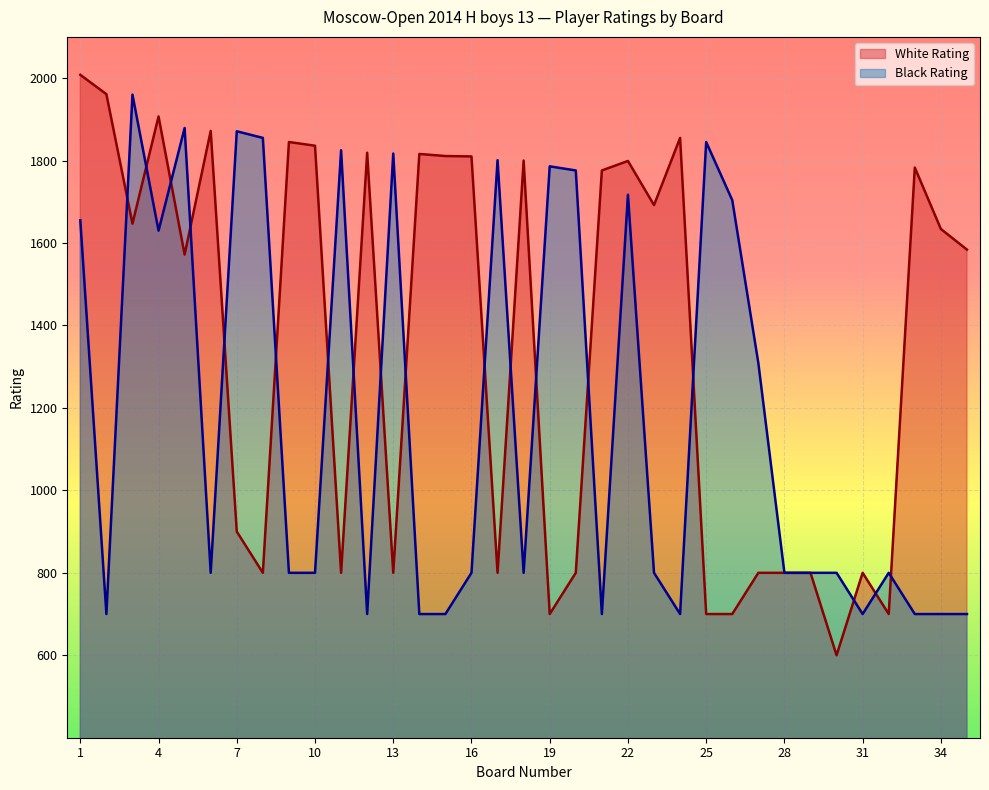

Which has a higher value, 24 or 19?

24